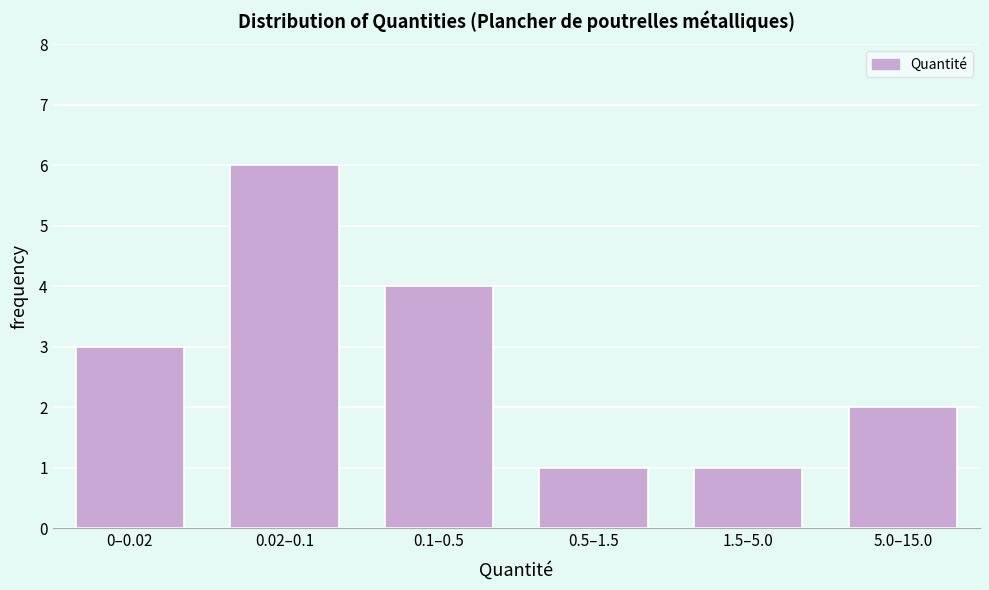

Reading left to right, extract all data points from this chart.

3	6	4	1	1	2